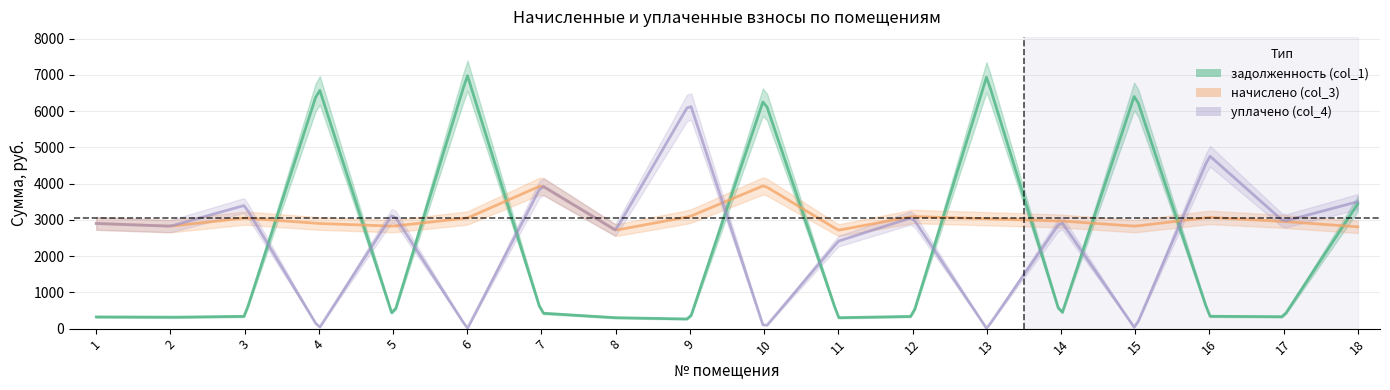

In начислено (col_3), how many points are higher than both neighbors (excluding endpoints)?

5